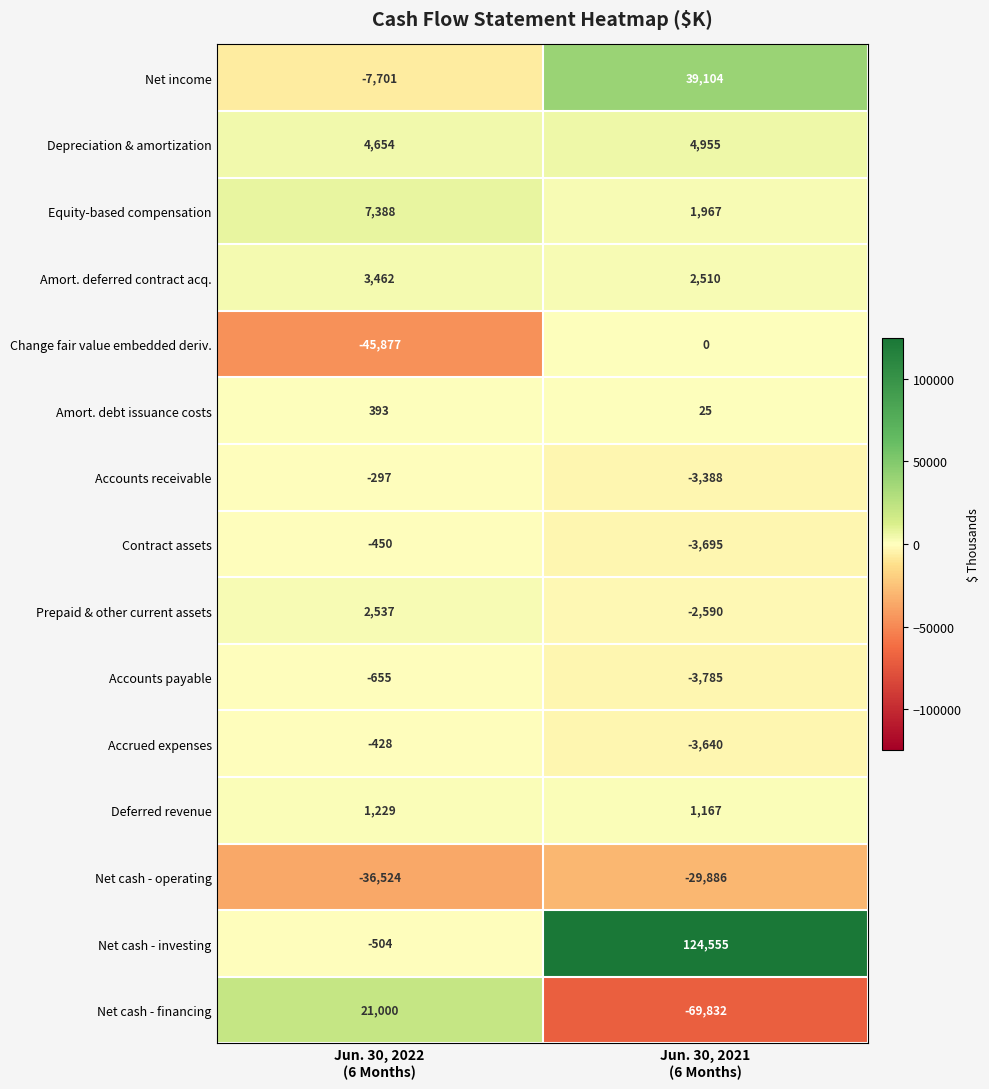

What is the sum of all Amort. deferred contract acq. values?

5972